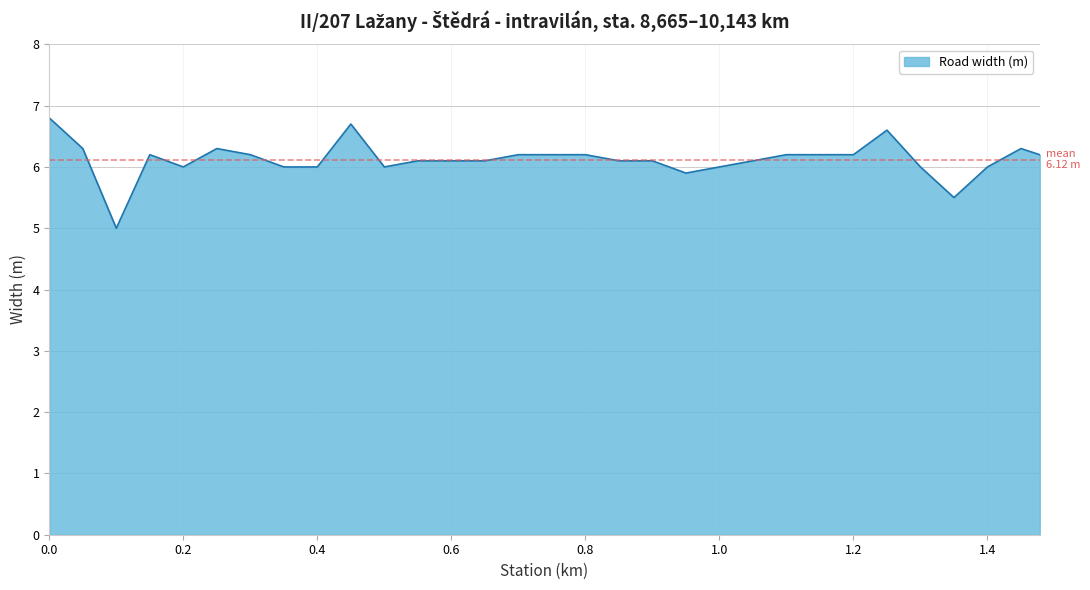

What is the minimum value shown in the chart?

5.0